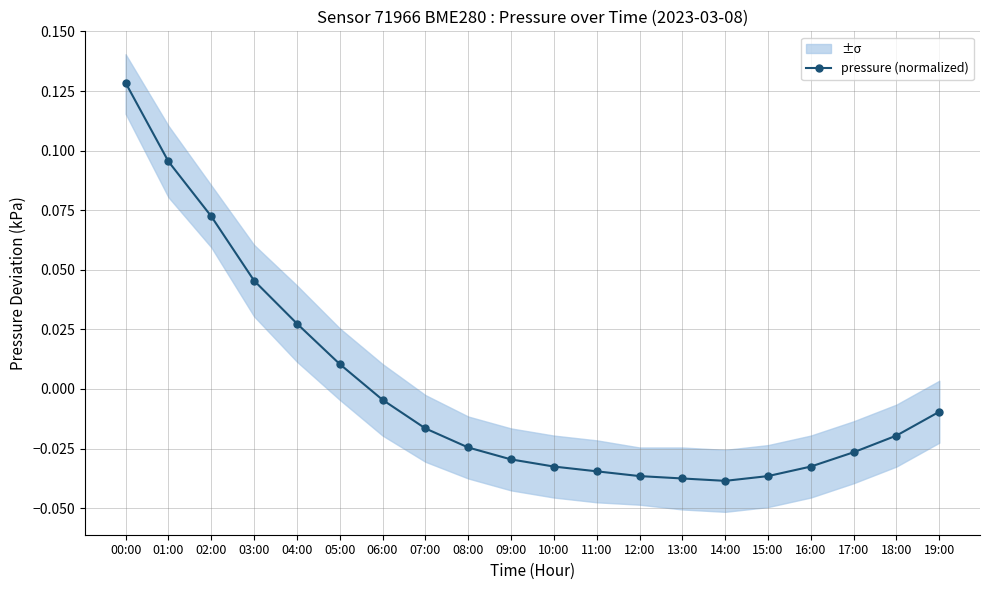

What is the difference between the maximum and minimum values?

0.2